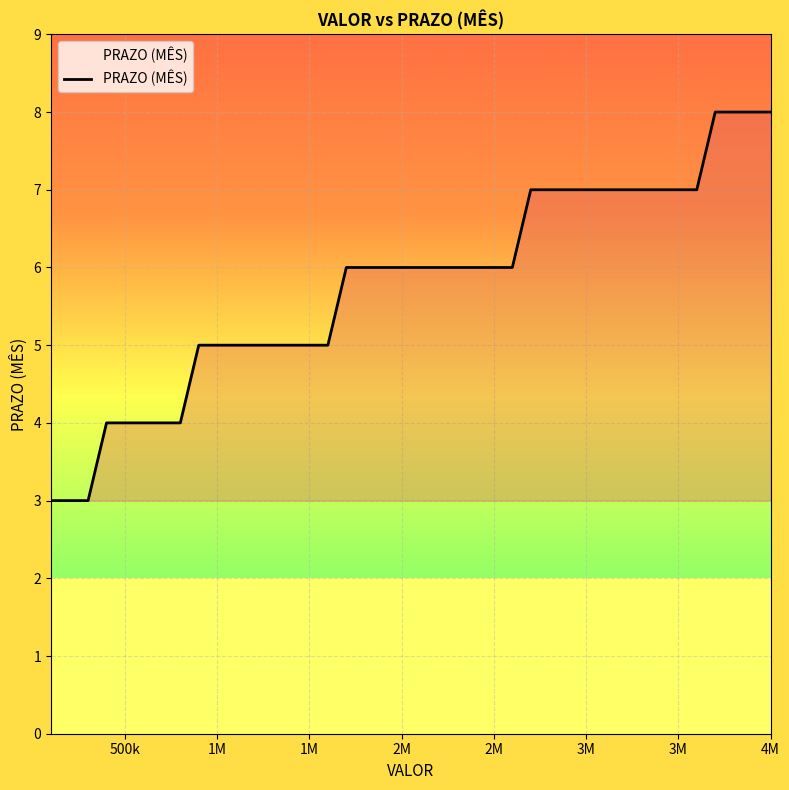

Reading left to right, what are all the values shown in this chart?

3	3	3	4	4	4	4	4	5	5	5	5	5	5	5	5	6	6	6	6	6	6	6	6	6	6	7	7	7	7	7	7	7	7	7	7	8	8	8	8